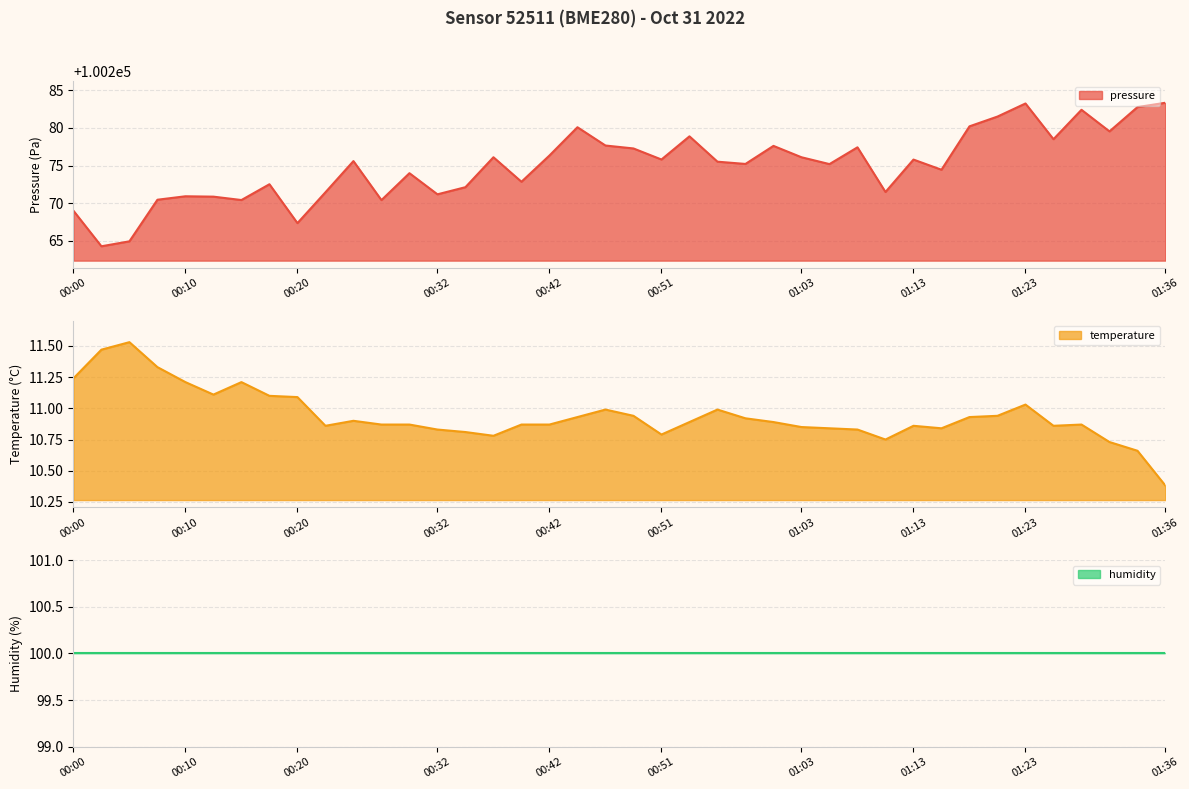

What is the minimum value for pressure?

100264.3